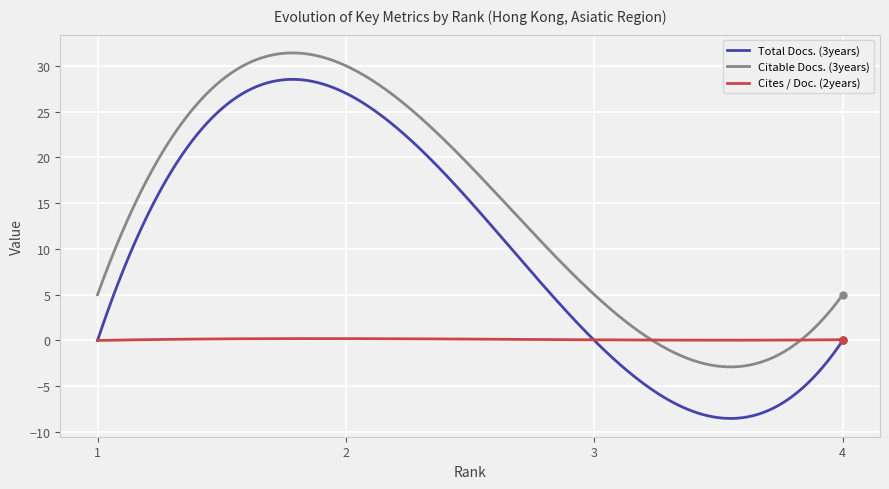

True or false: Cites / Doc. (2years) and Total Docs. (3years) cross at least once.

True